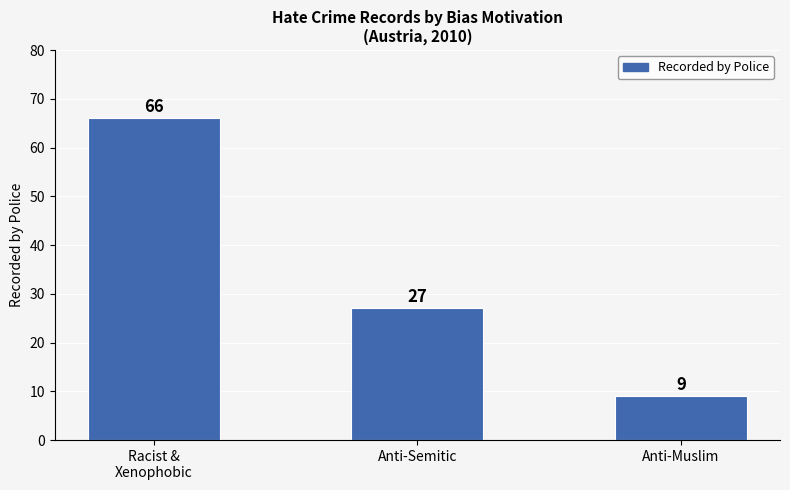

What is the maximum value shown in the chart?

66